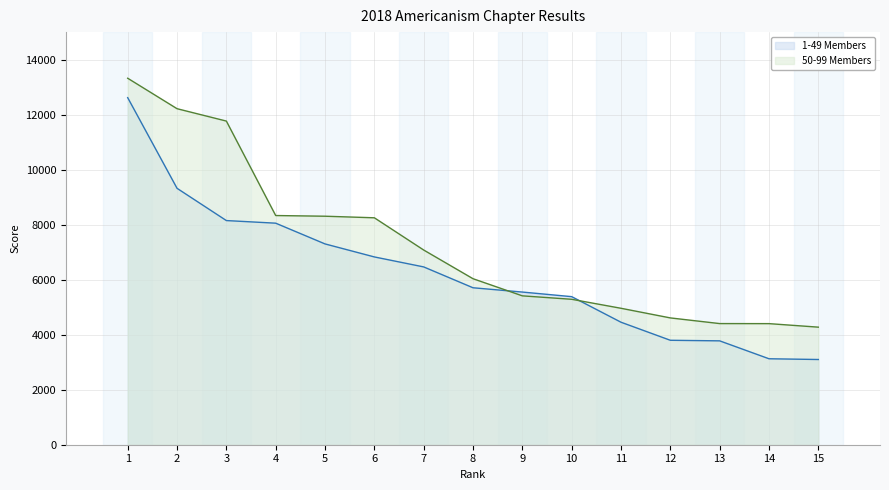

Where is 1-49 Members nearest to the value 7857?

4